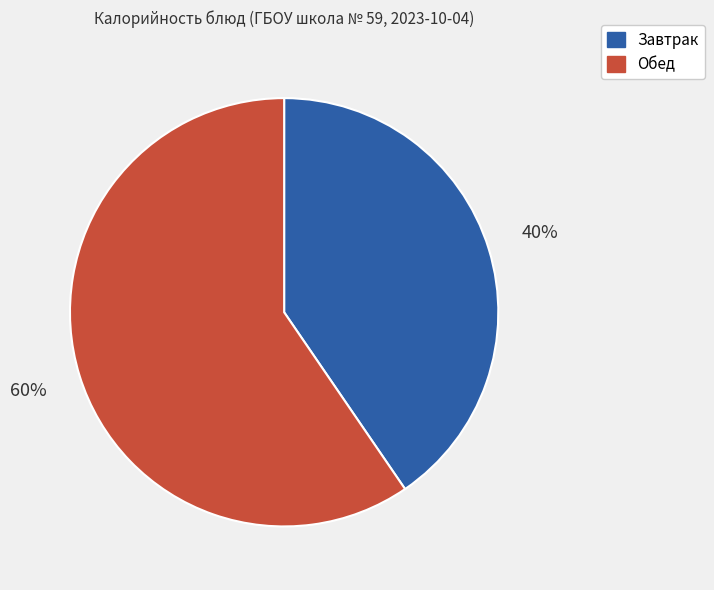

Does any single category account for the majority?

Yes